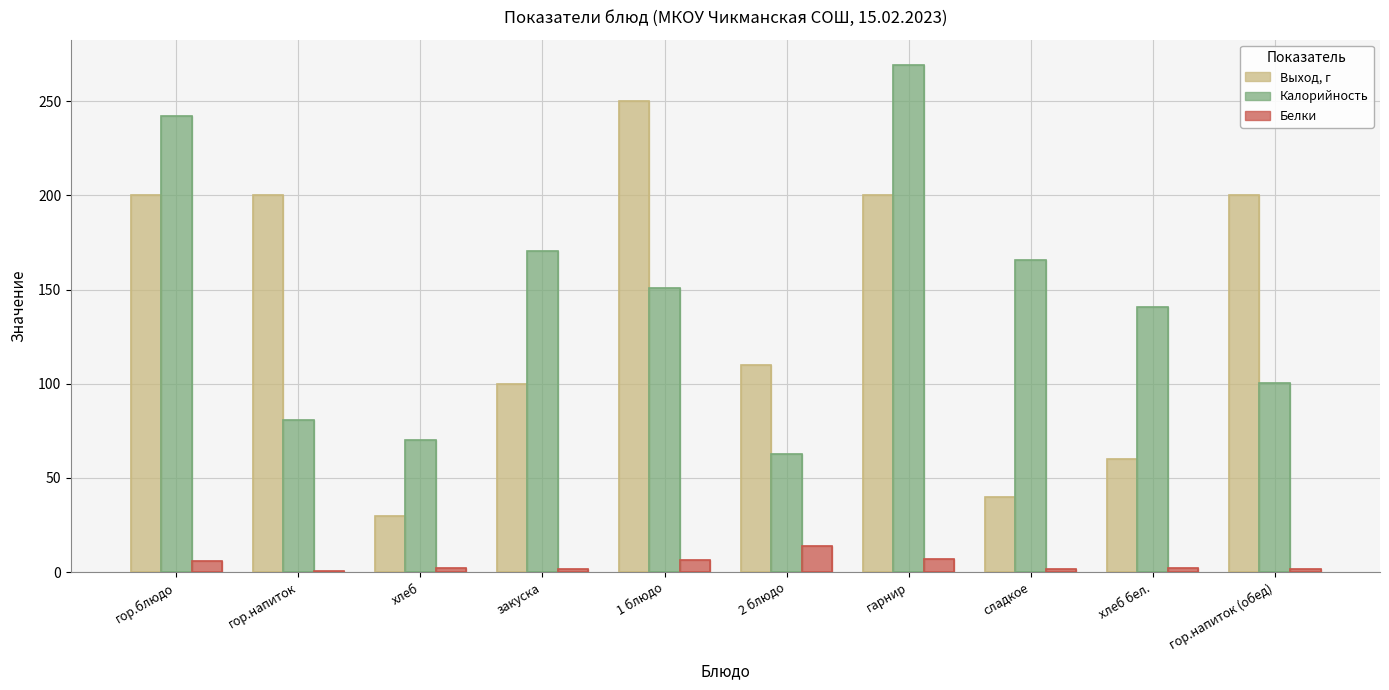

What is the average value of the Белки series?

4.2